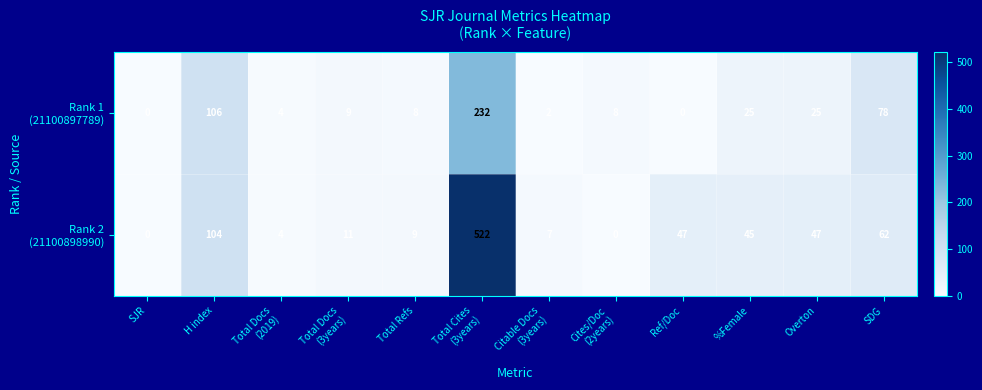

Which label corresponds to the largest value in the chart?

Total Cites
(3years)